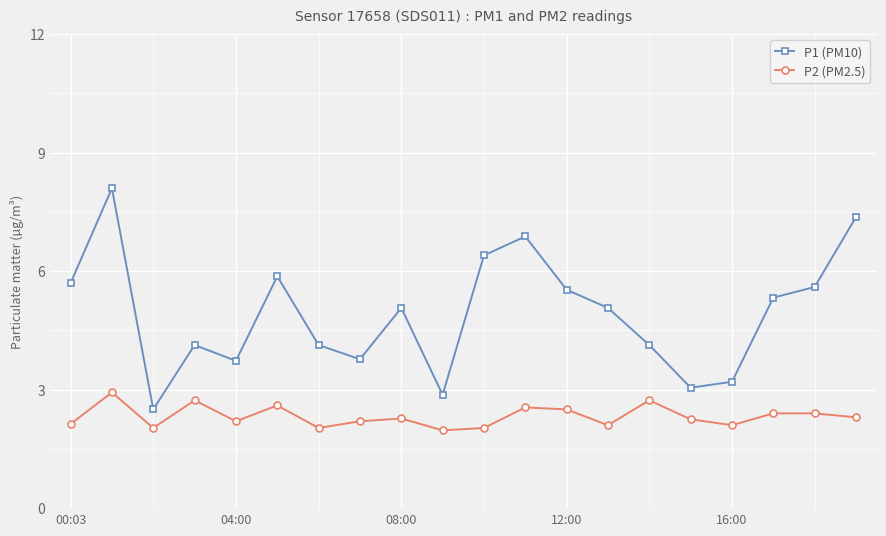

True or false: P1 (PM10) and P2 (PM2.5) cross at least once.

False